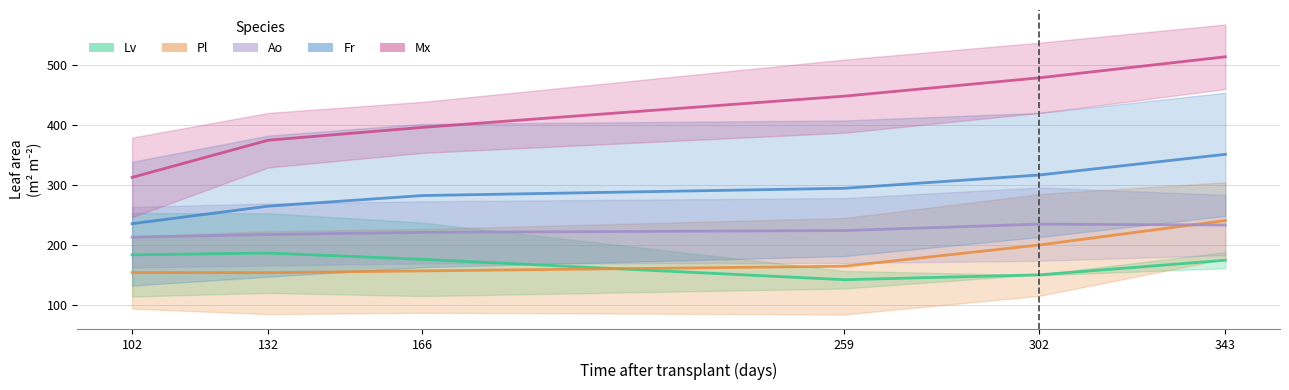

At how many categories does at least one series exceed 520?

2